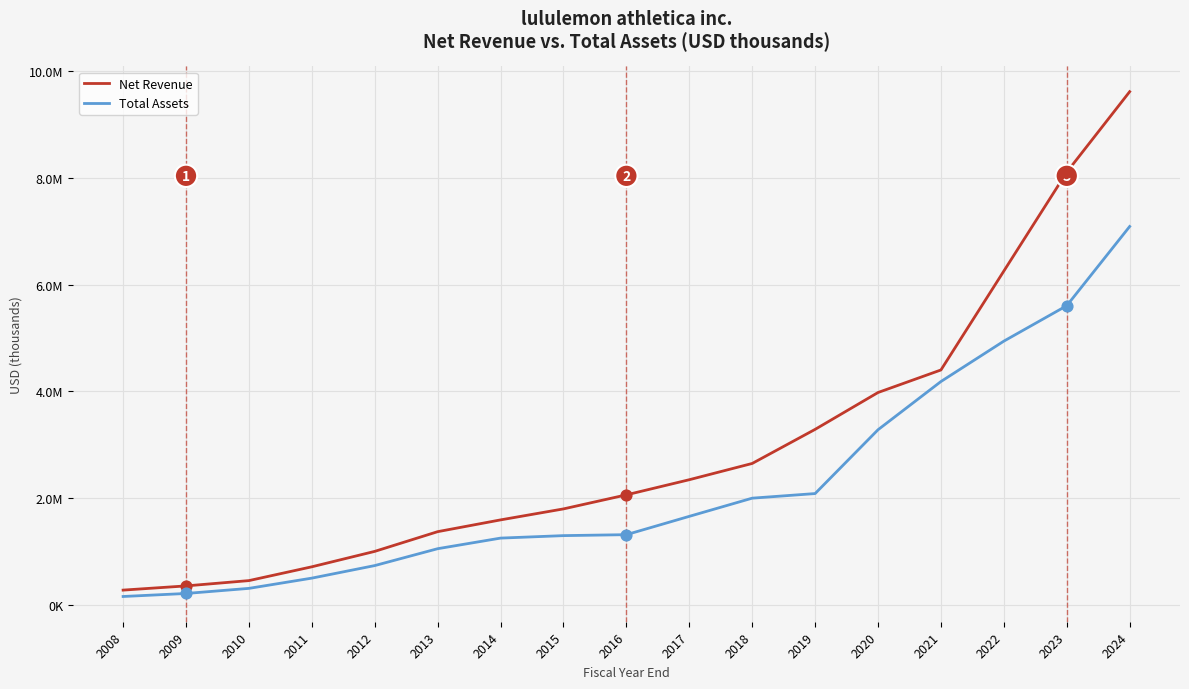

What is the total value across all series at 2014?

2840876